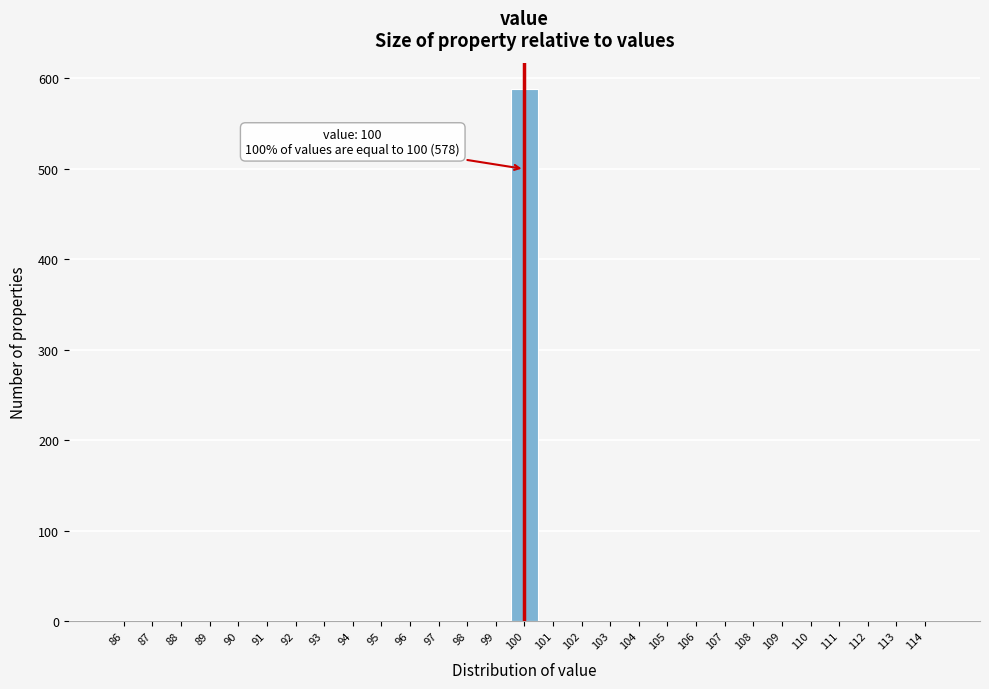

Which range on the x-axis has the tallest bar?

99.5 to 100.5